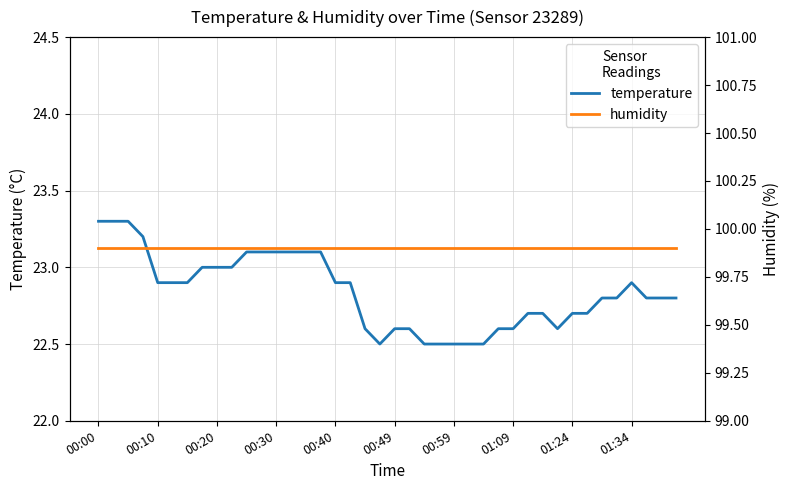

Count the temperature values in the range 22 to 23.

30